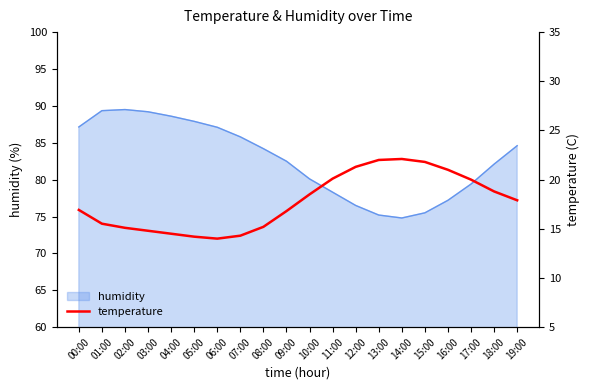

The value at 00:00 is 9.9. True or false?

False